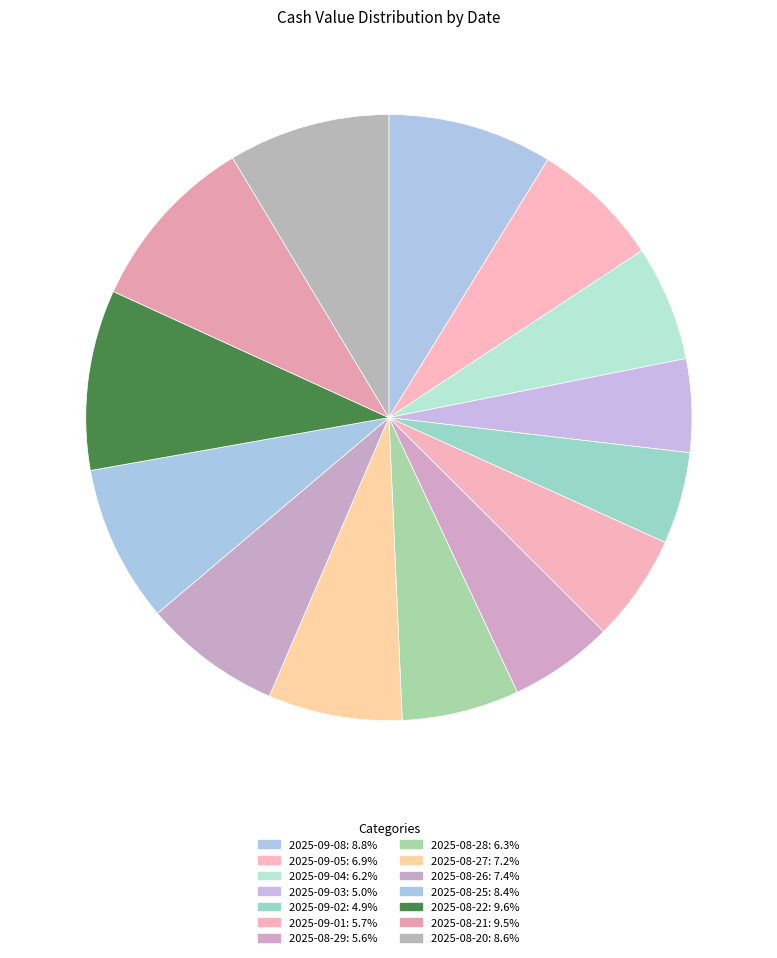

Count the number of slices in the pie.

14